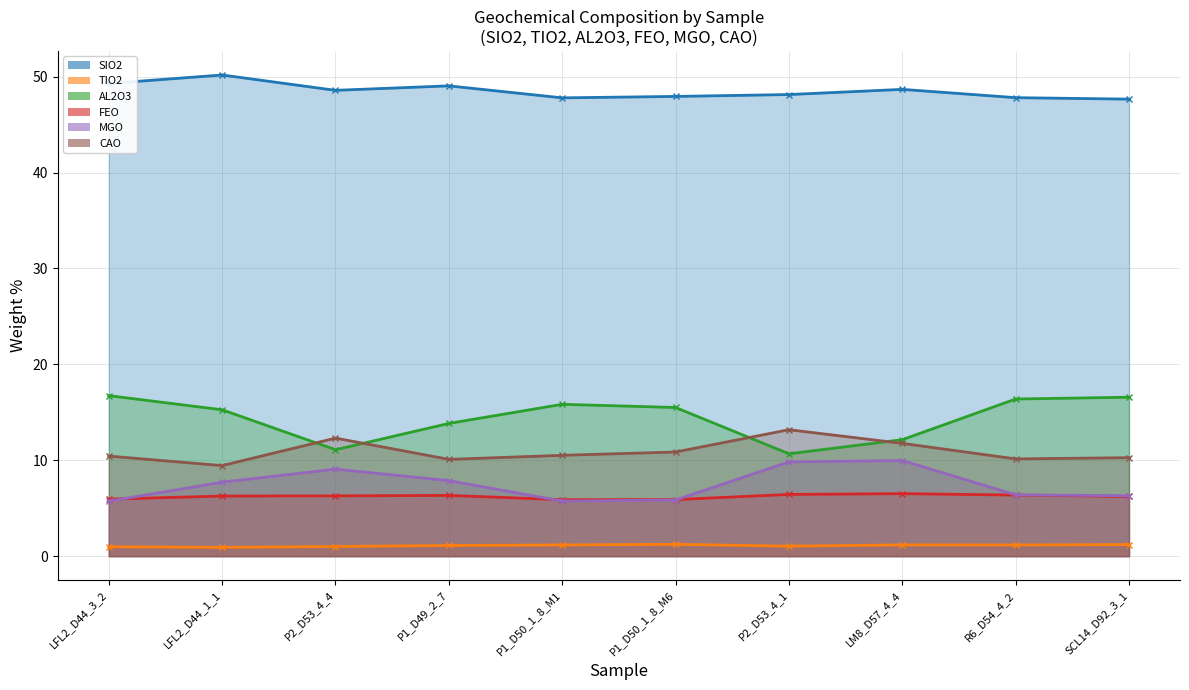

What is the label of the 7th point from the right?

P1_D49_2_7